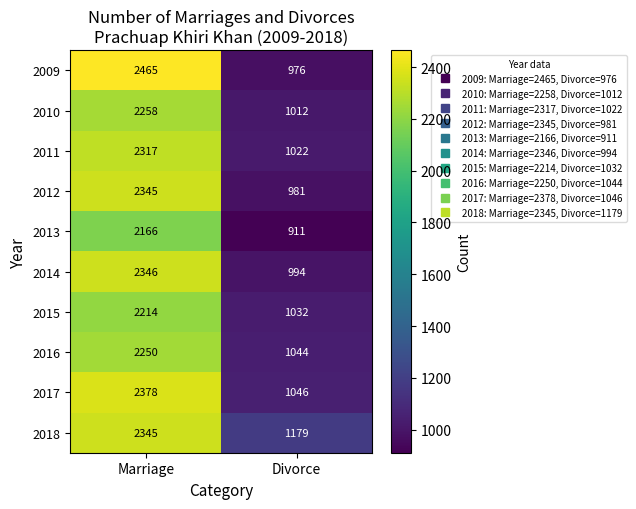

Reading left to right, extract all data points from this chart.

2009: 2465	976
2010: 2258	1012
2011: 2317	1022
2012: 2345	981
2013: 2166	911
2014: 2346	994
2015: 2214	1032
2016: 2250	1044
2017: 2378	1046
2018: 2345	1179